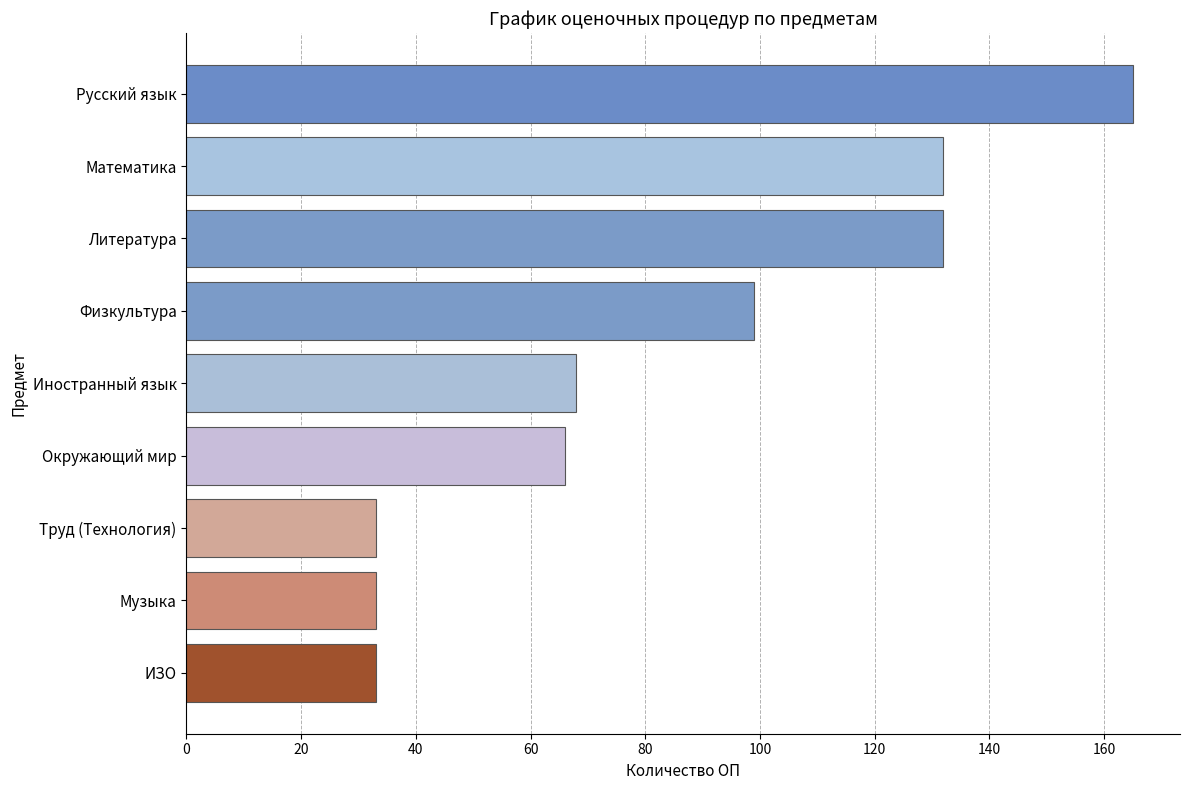

What is the sum of all values?

761